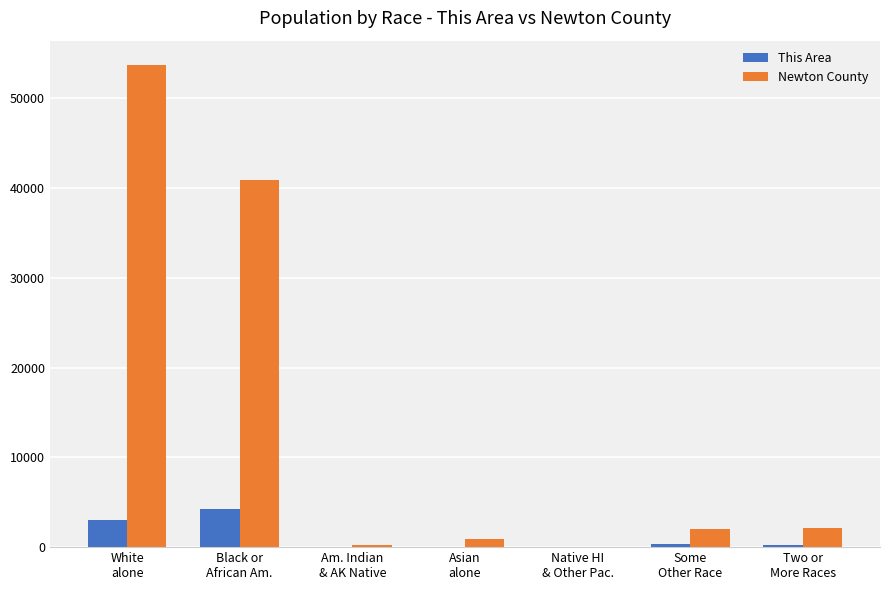

What is the sum of all Newton County values?

99958